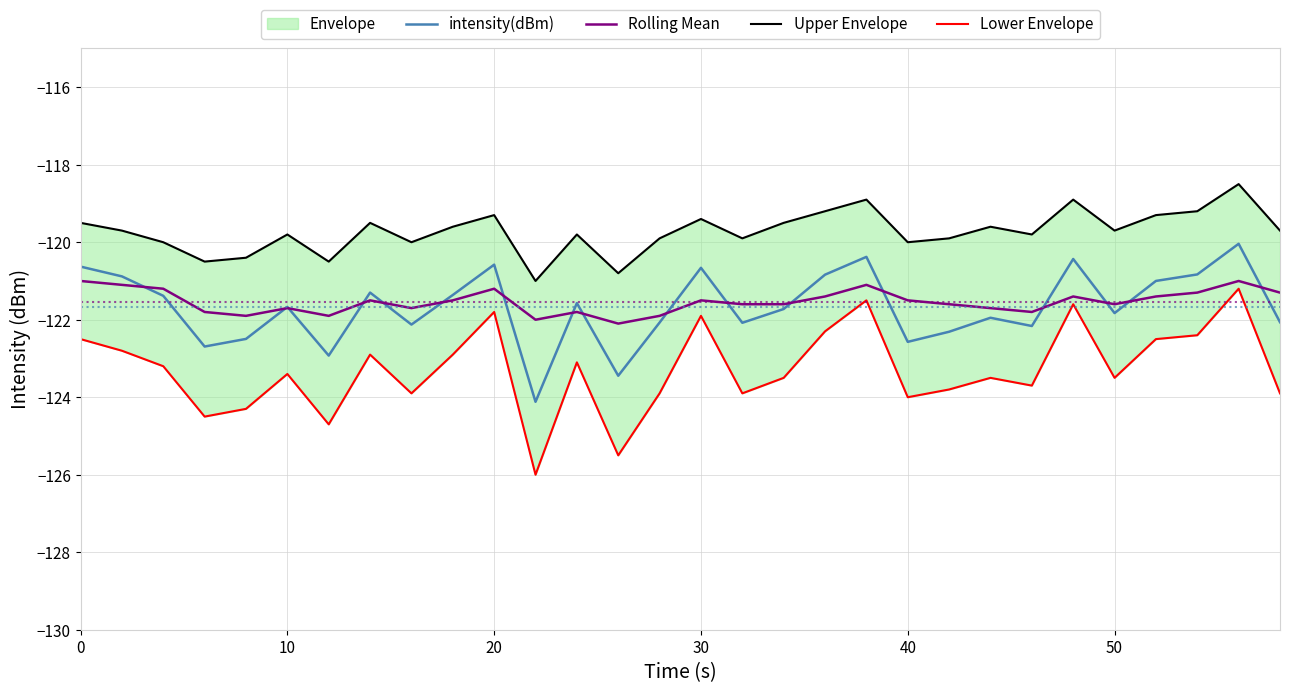

What is the average value of the Lower Envelope series?

-123.3